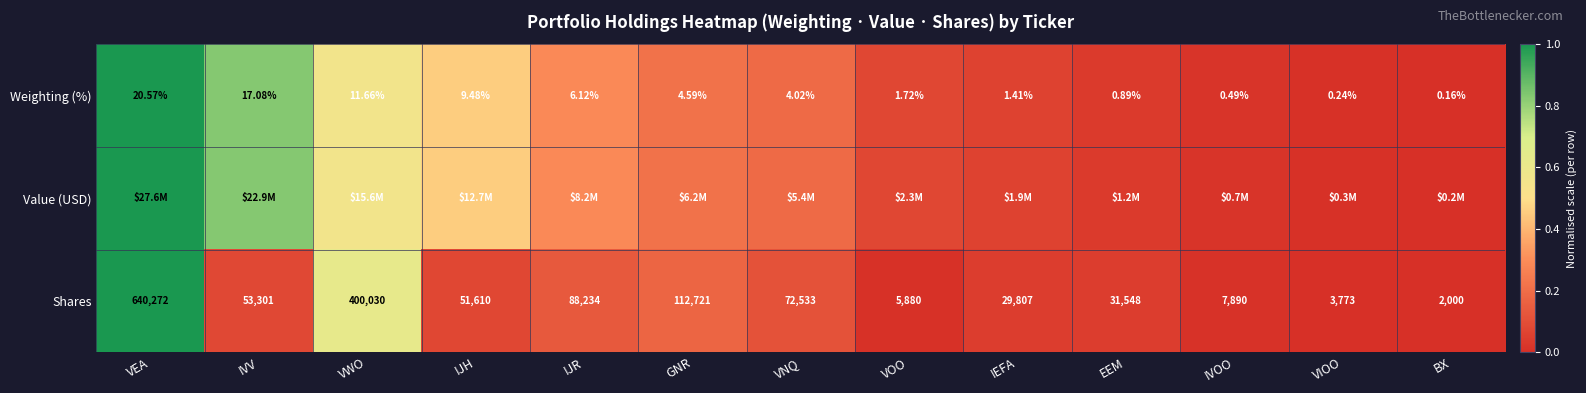

Is the value of Shares at BX greater than the value of Weighting (%) at IVOO?

Yes